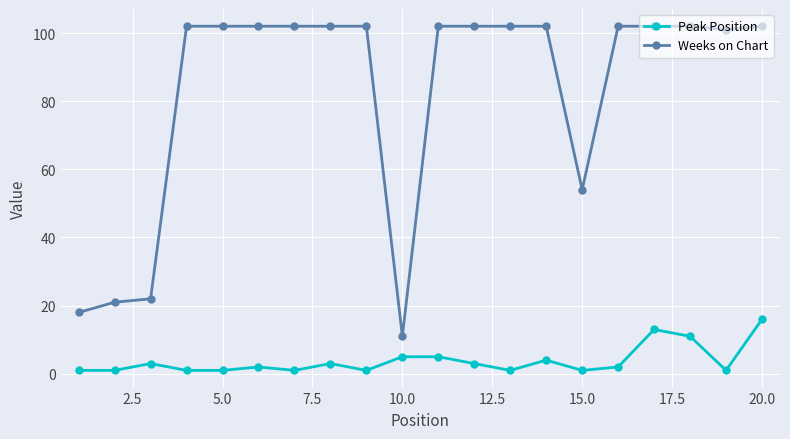

What is the highest value of the Peak Position series?

16